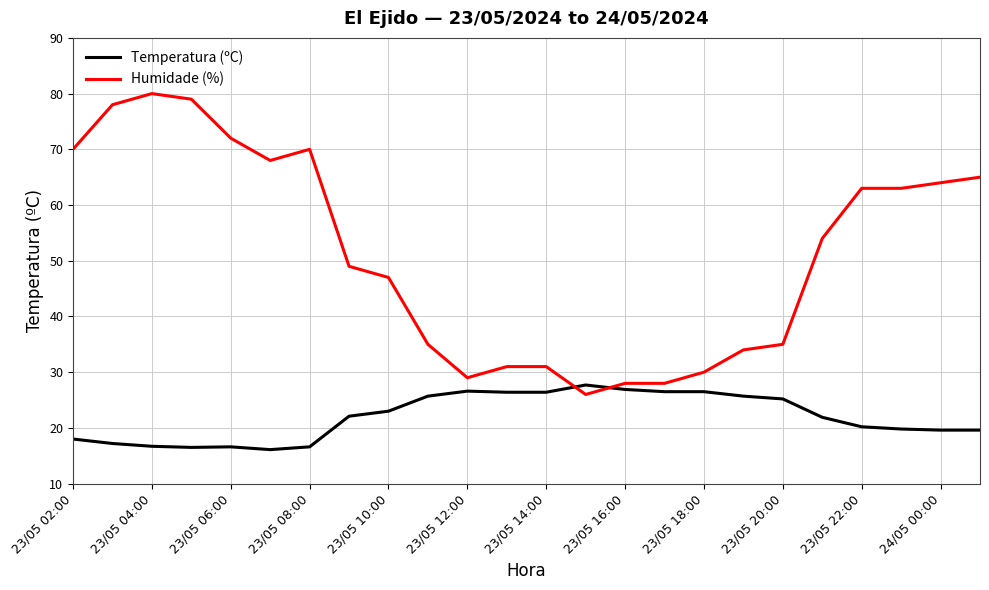

What is the sum of all Temperatura (ºC) values?

527.5